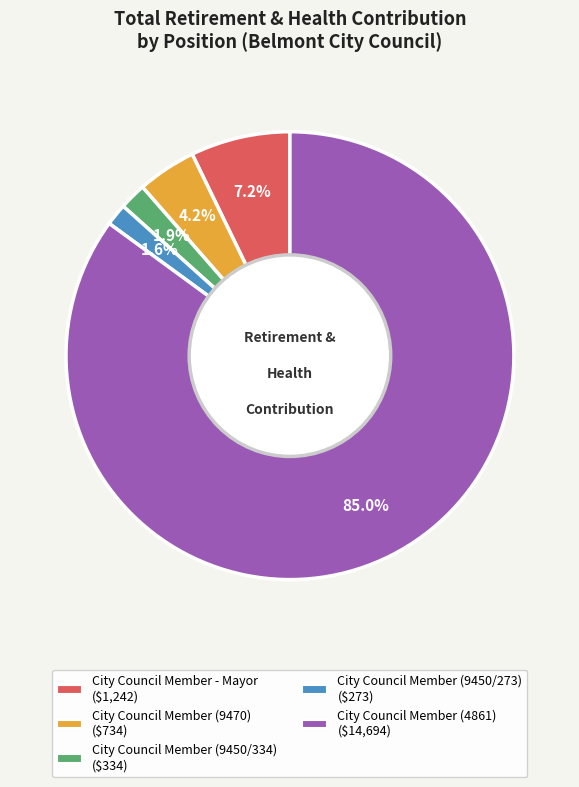

Which has a higher value, City Council Member (9450/334) or City Council Member - Mayor?

City Council Member - Mayor